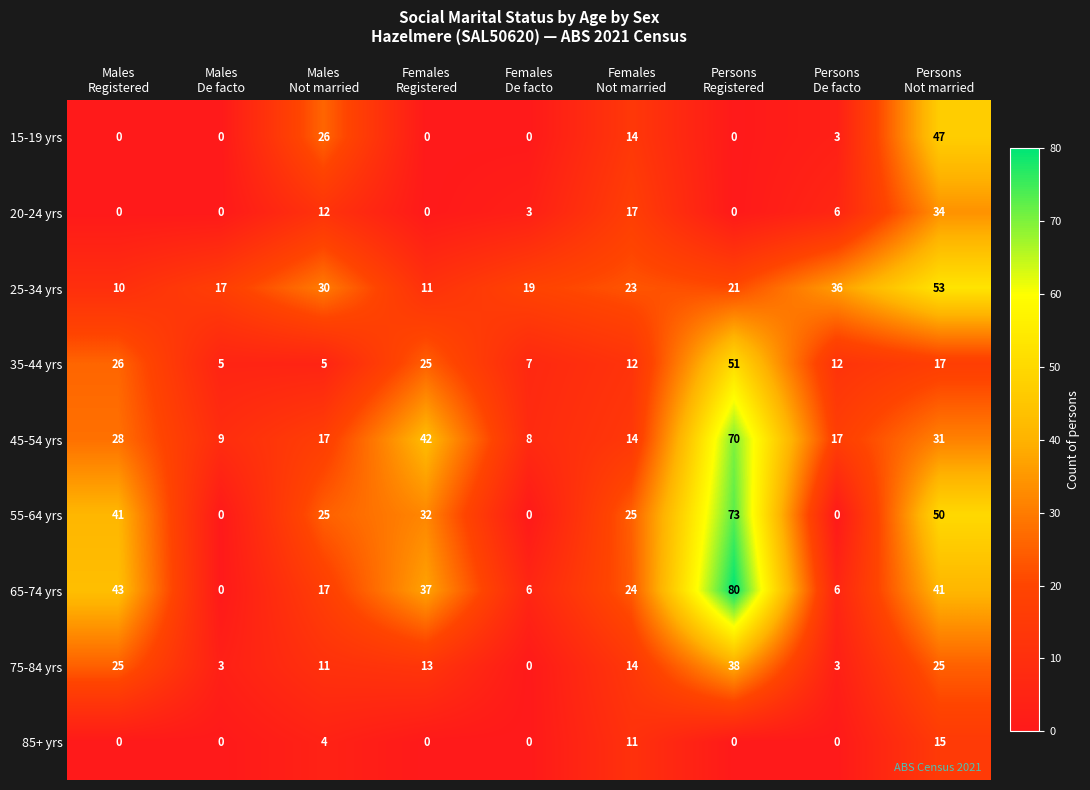

Which series changed the most between Females
Registered and Females
Not married?

45-54 yrs